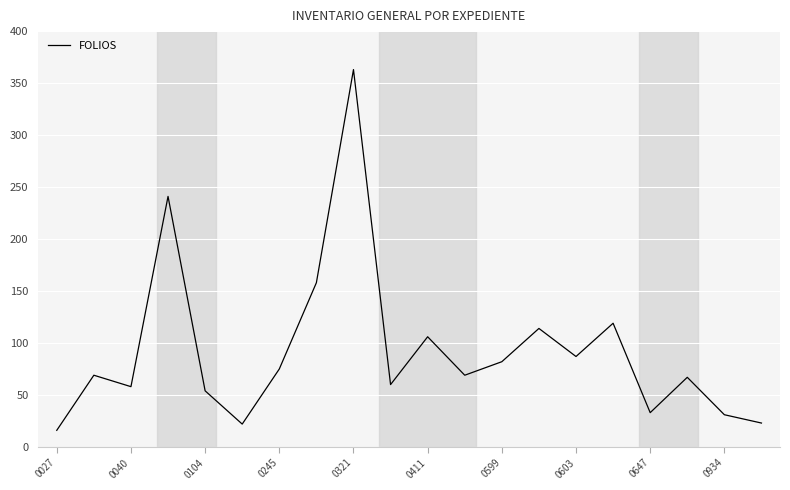

What is the difference between the maximum and minimum values?

347